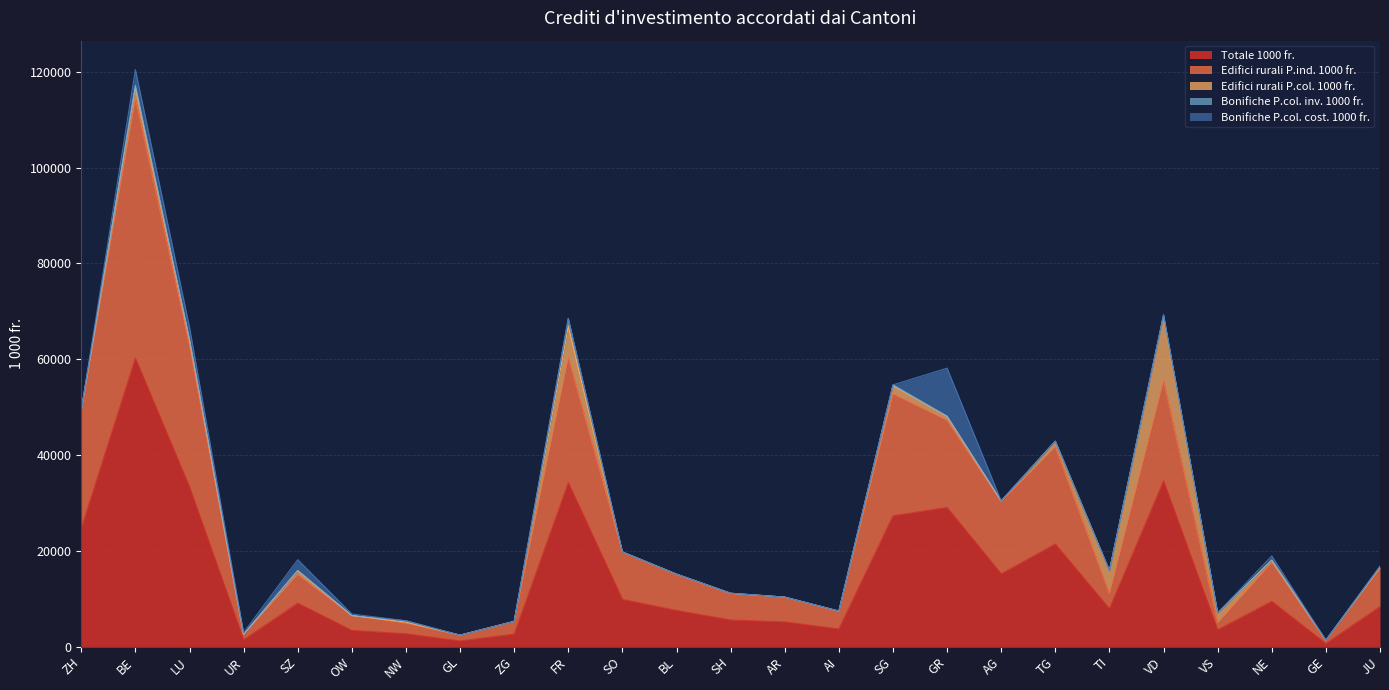

Is the value of Bonifiche P.col. cost. 1000 fr. at VD greater than the value of Bonifiche P.col. inv. 1000 fr. at AI?

No